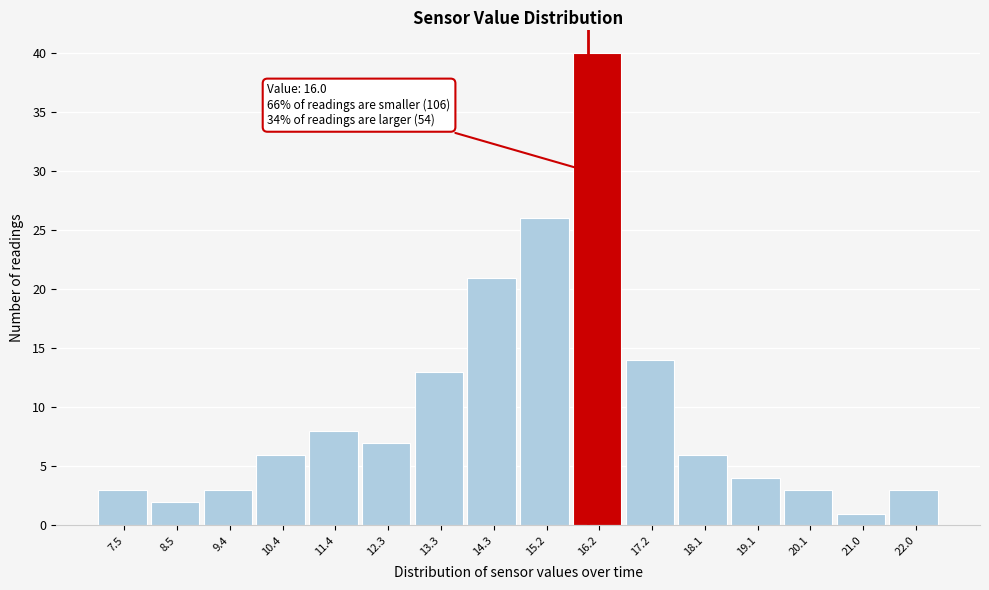

Over which range of the x-axis is the bar tallest?

15.7 to 16.7